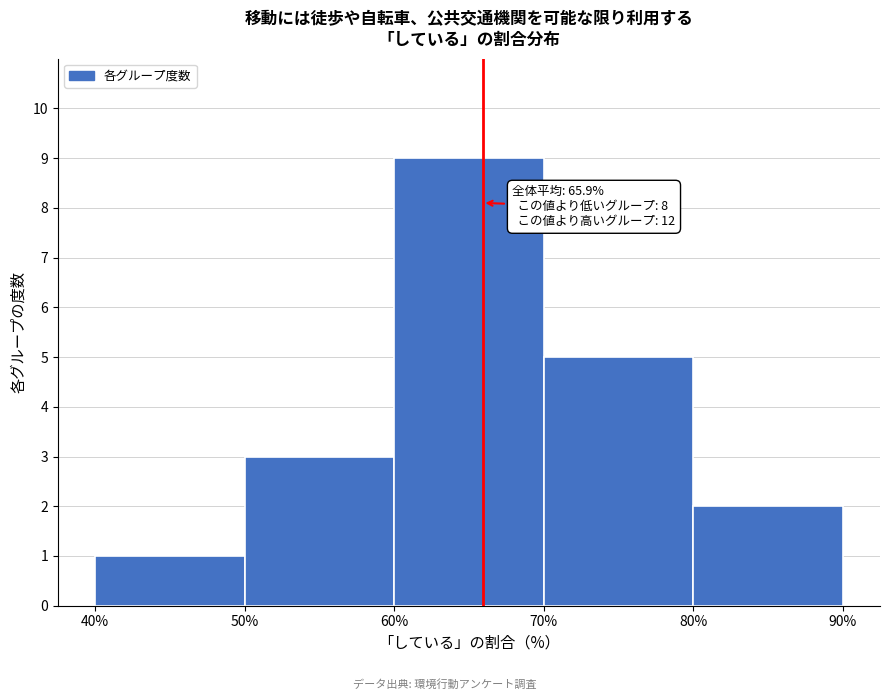

Over which range of the x-axis is the bar tallest?

60% to 70%